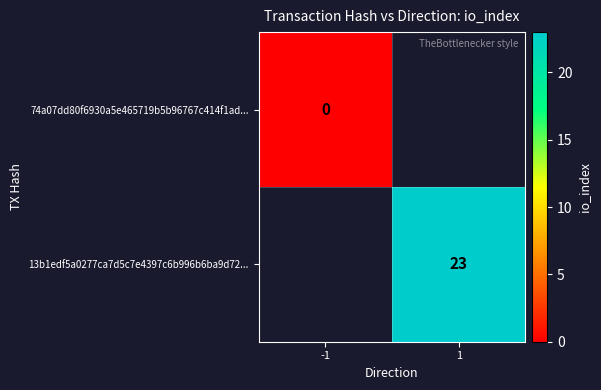

The 13b1edf5a0277ca7d5c7e4397c6b996b6ba9d72... series shows 23 at 1. True or false?

True